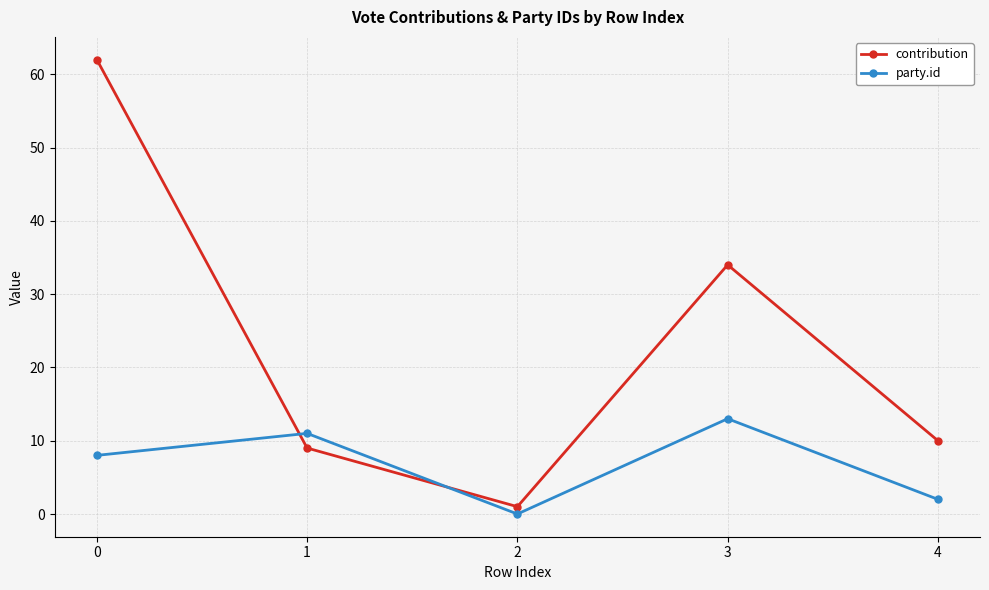

Reading left to right, extract all data points from this chart.

contribution: 0=62	1=9	2=1	3=34	4=10
party.id: 0=8	1=11	2=0	3=13	4=2